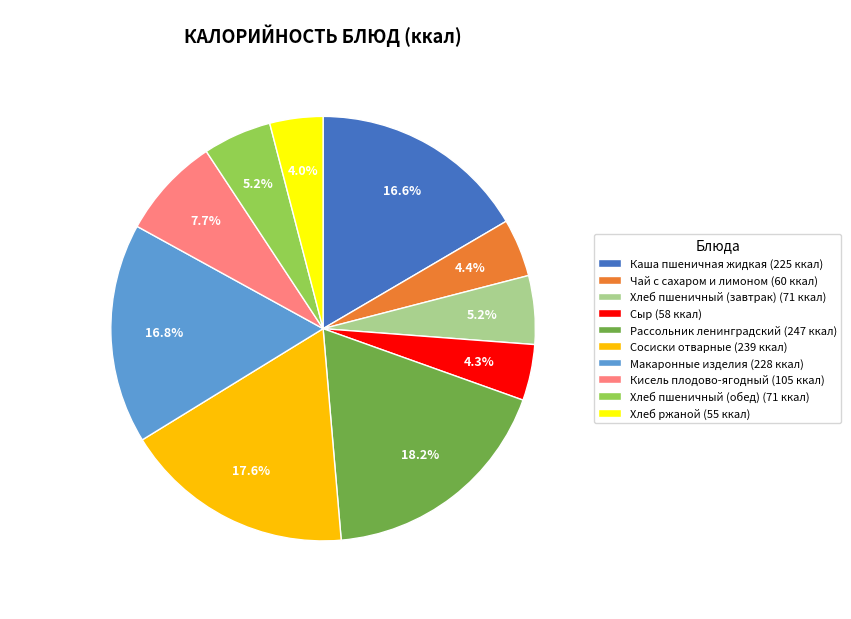

How much of the chart is everything except Хлеб пшеничный (обед)?

94.8%